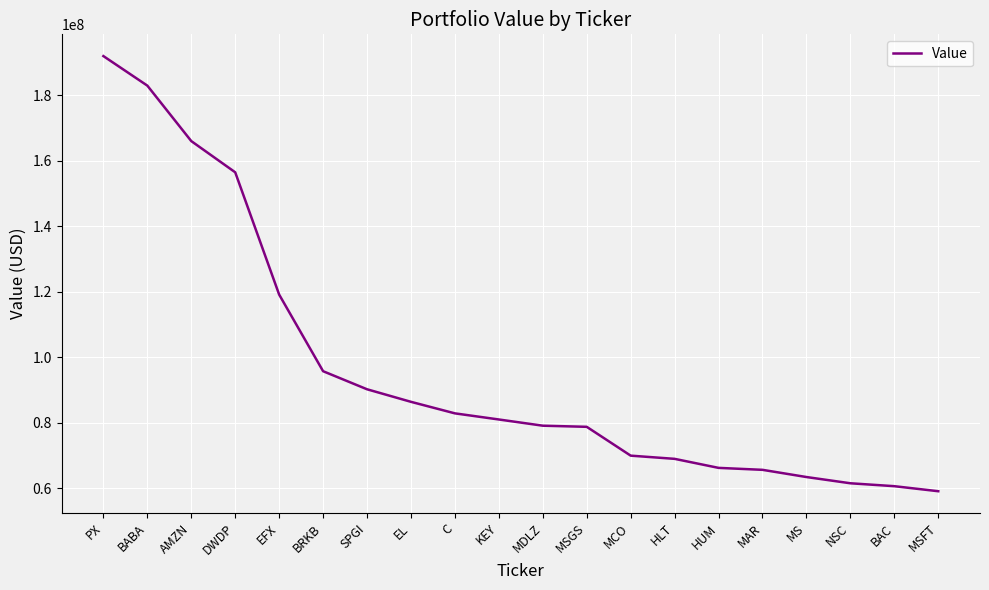

At which label is the value closest to 125503500?

EFX